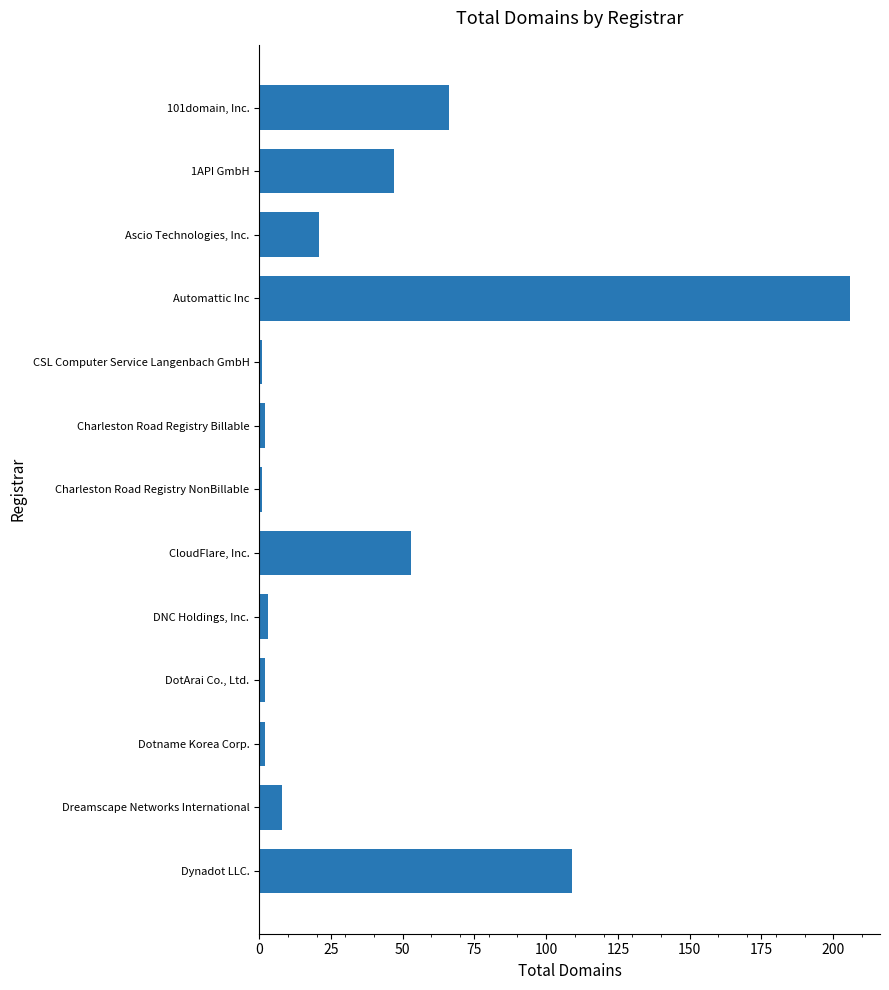

Reading top to bottom, transcribe all the data shown in this chart.

101domain, Inc.=66	1API GmbH=47	Ascio Technologies, Inc.=21	Automattic Inc=206	CSL Computer Service Langenbach GmbH=1	Charleston Road Registry Billable=2	Charleston Road Registry NonBillable=1	CloudFlare, Inc.=53	DNC Holdings, Inc.=3	DotArai Co., Ltd.=2	Dotname Korea Corp.=2	Dreamscape Networks International=8	Dynadot LLC.=109